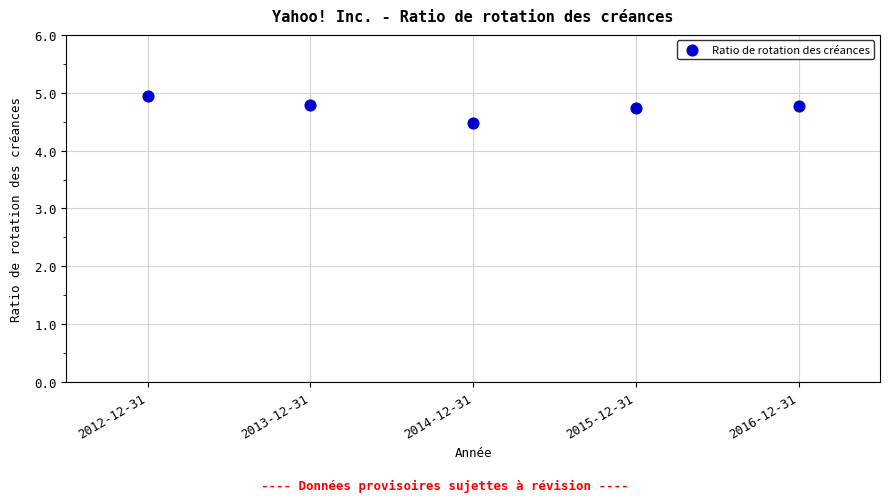

What is the average Y value?

4.7